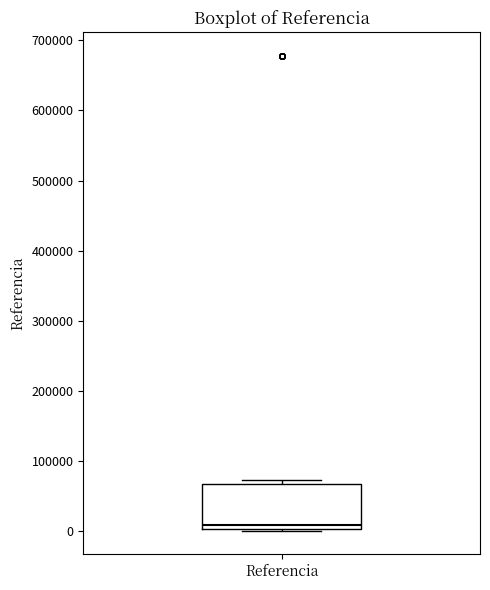

Where does the median line of the box for Referencia sit on the y-axis? The values are not printed on the chart, so give them approximately, as read against the axis.

10000